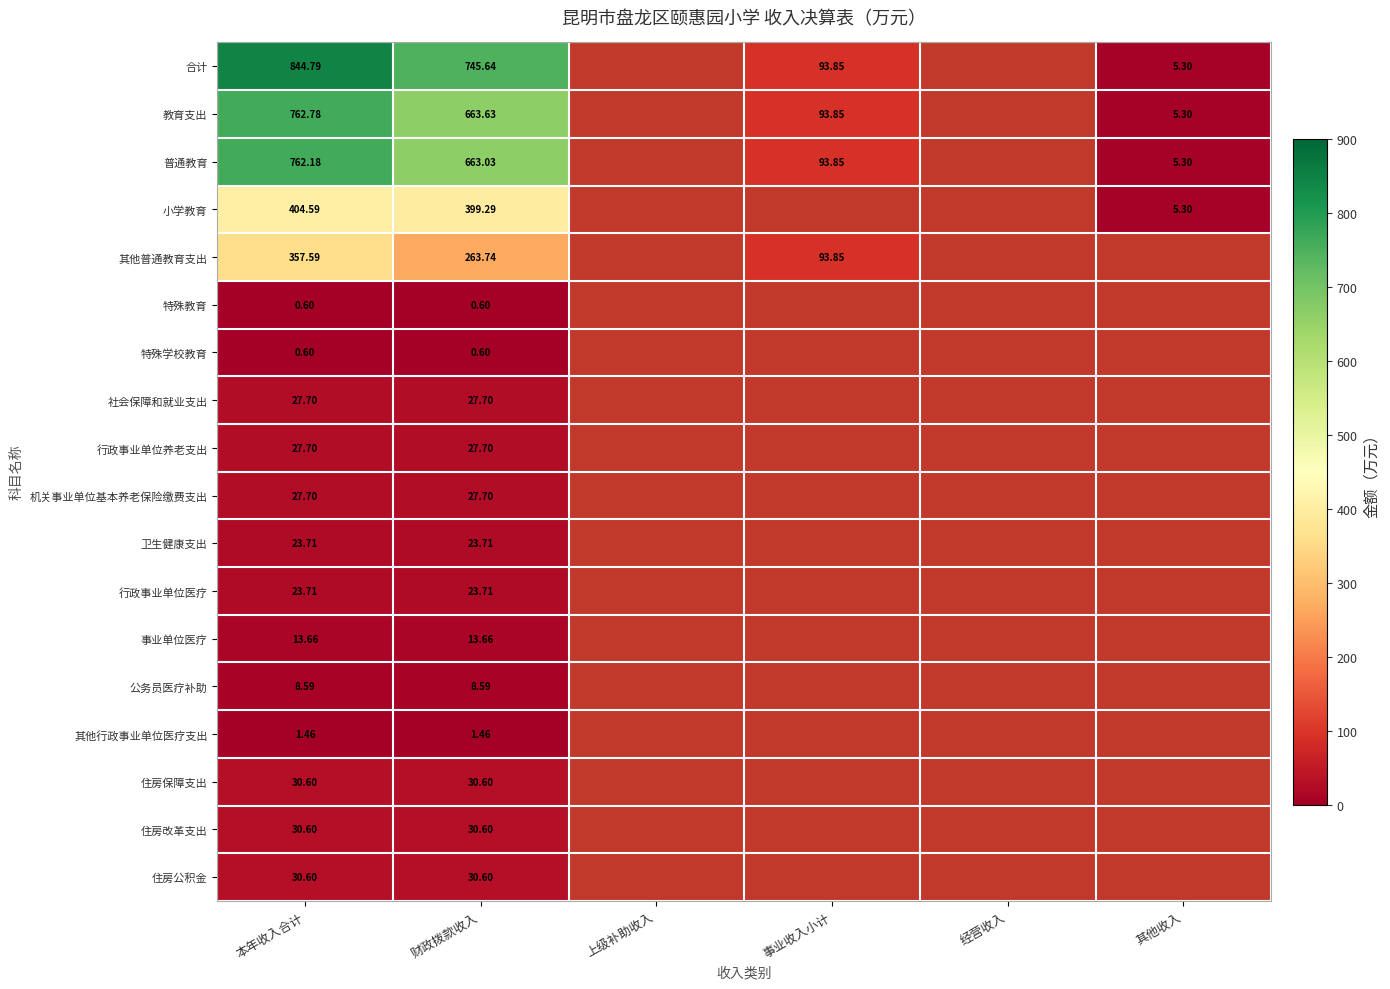

At how many categories does at least one series exceed 577?

2